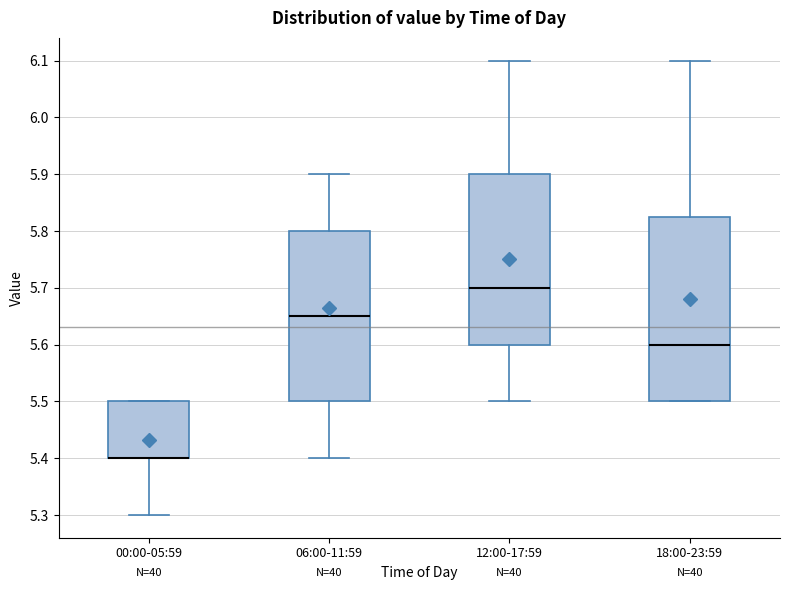

Reading left to right, transcribe this box plot: for each box, give where its median line is, the range the box spans, and where its two whiskers end, as read against the y-axis. The values are not printed on the chart, so give them approximately, as read against the axis.

00:00-05:59: median 5.40 (drawn on the box's lower edge), box 5.40 to 5.50, whiskers 5.30 to 5.50
06:00-11:59: median 5.65, box 5.50 to 5.80, whiskers 5.40 to 5.90
12:00-17:59: median 5.70, box 5.60 to 5.90, whiskers 5.50 to 6.10
18:00-23:59: median 5.60, box 5.50 to 5.83, whiskers 5.50 to 6.10